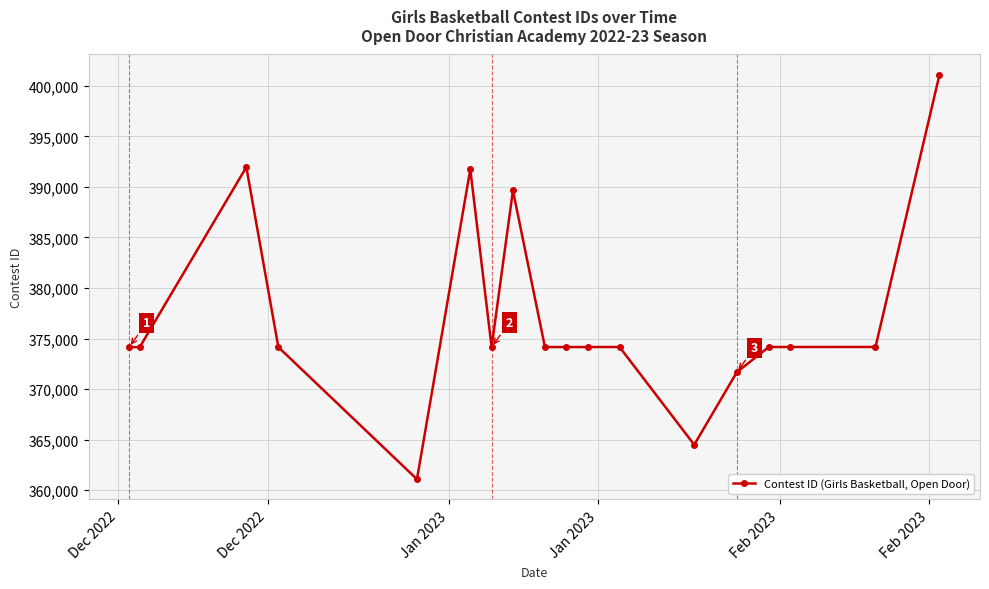

What is the difference between the maximum and second lowest values?

36601